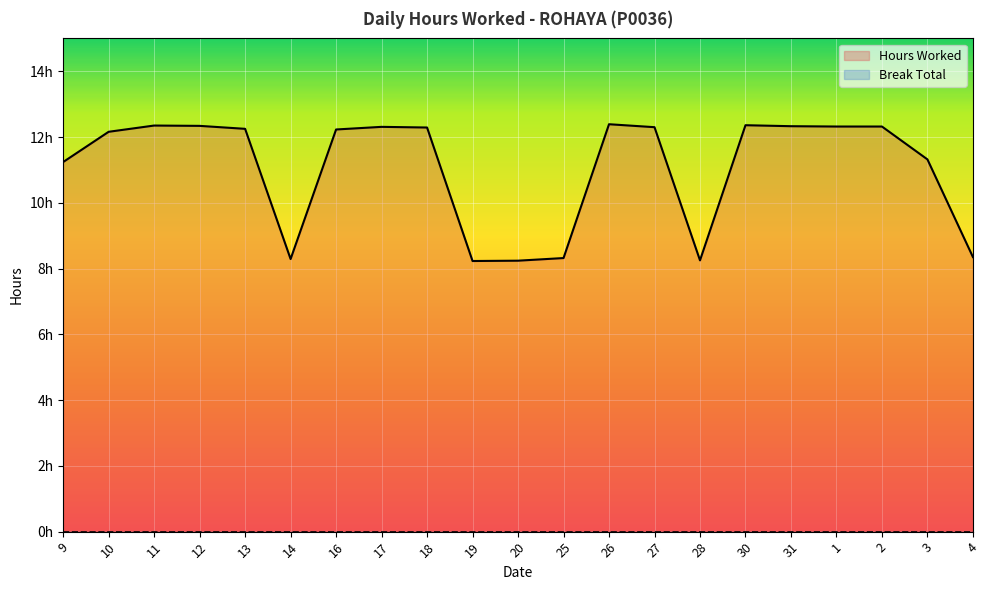

True or false: there are more than 2 points higher than both neighbors.

True